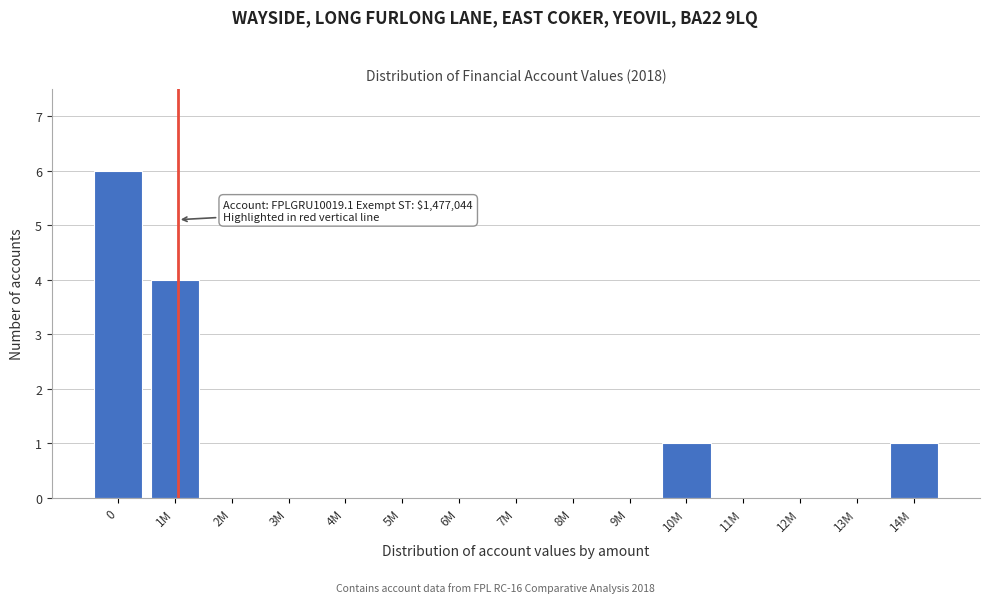

Reading left to right, list all the values displayed in this chart.

0=6	1M=4	2M=0	3M=0	4M=0	5M=0	6M=0	7M=0	8M=0	9M=0	10M=1	11M=0	12M=0	13M=0	14M=1